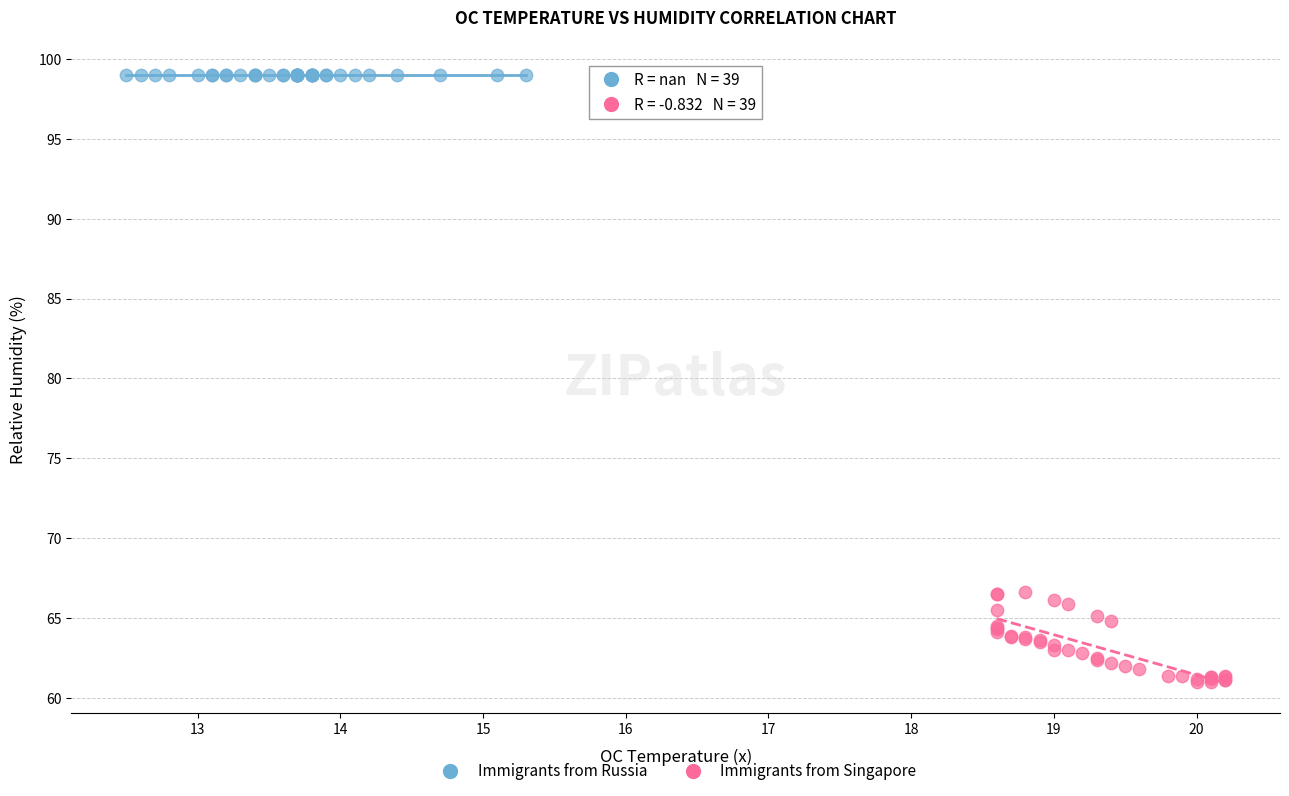

Which series contains the highest Y value?

Immigrants from Russia